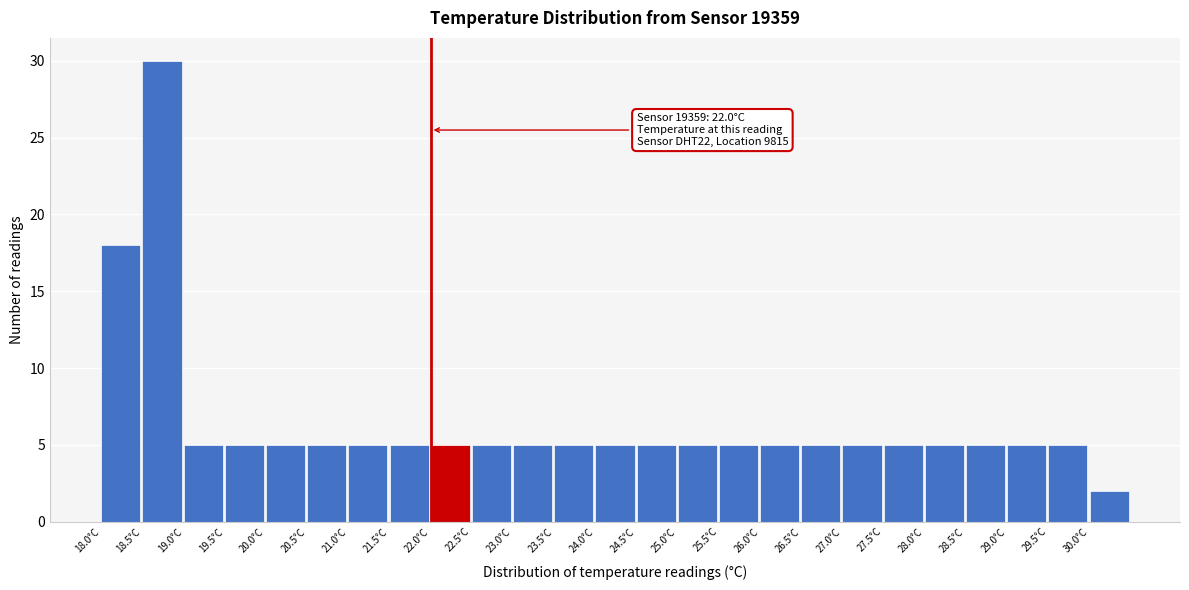

Which range on the x-axis has the tallest bar?

18.5 to 19.0